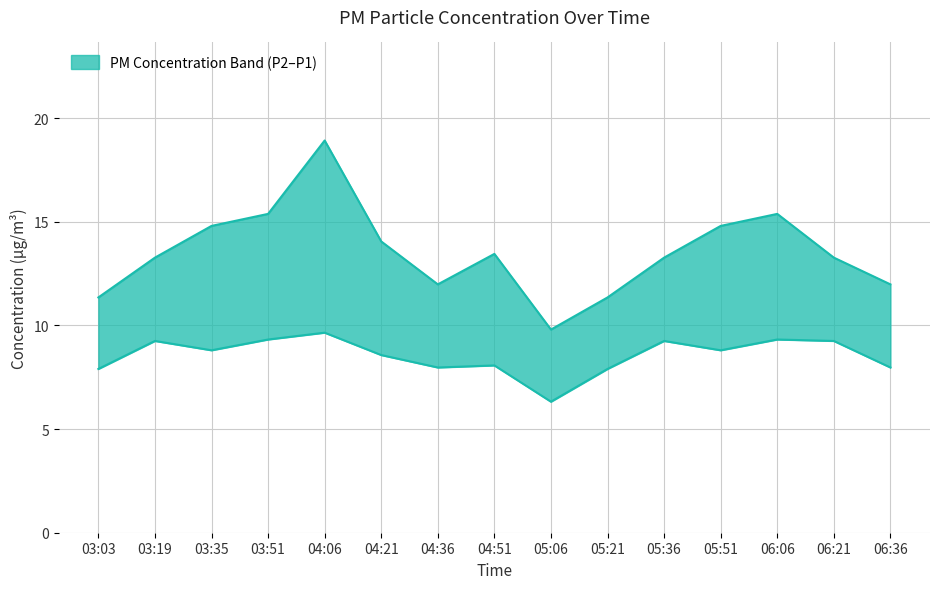

Is it true that P2 (PM2.5) equals 8.0 at 04:36?

True